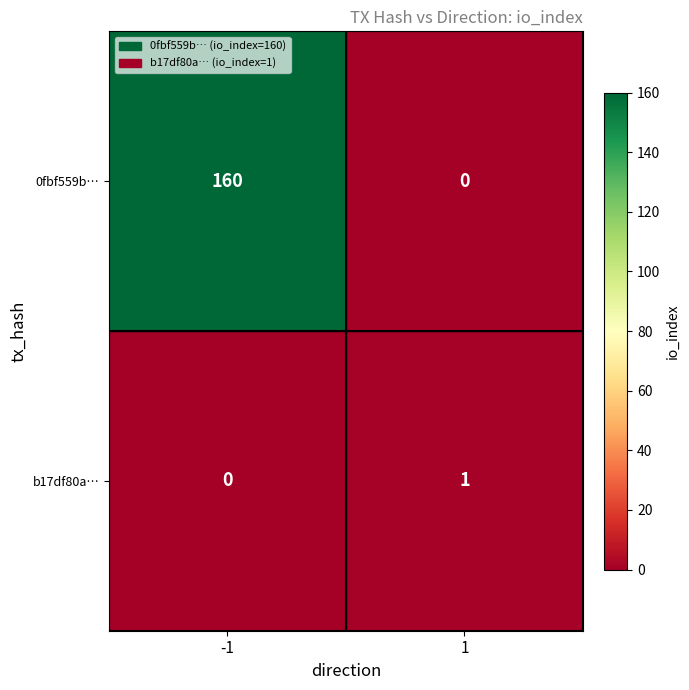

What is the total value across all series at 1?

1